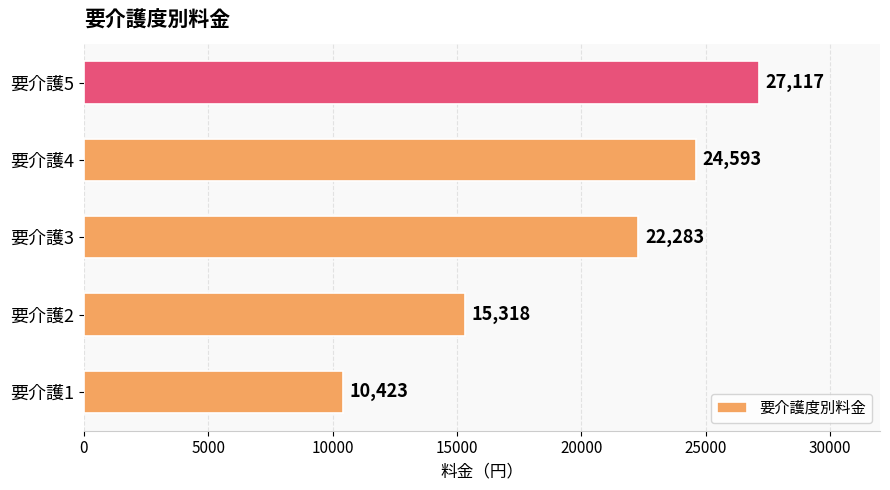

How many data points does each series have?

5